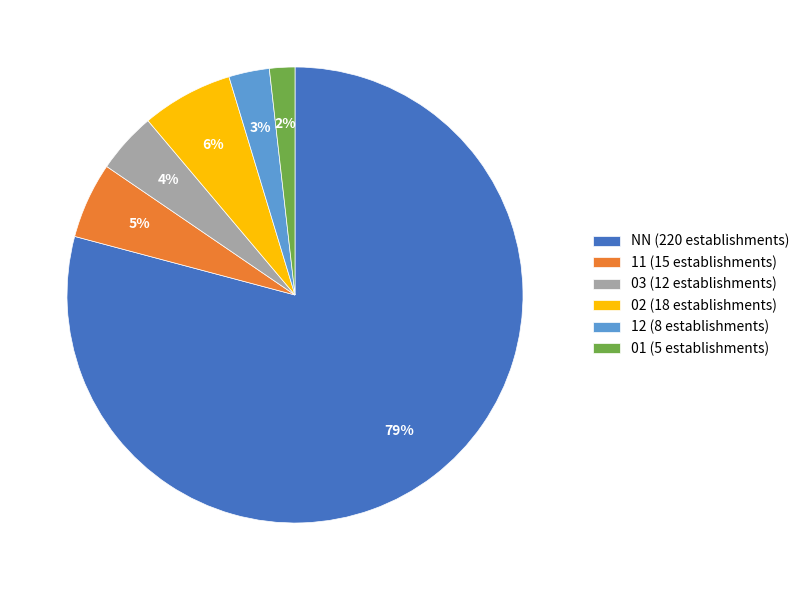

To the nearest percent, what is the combined percentage of 02 and 01?

8%